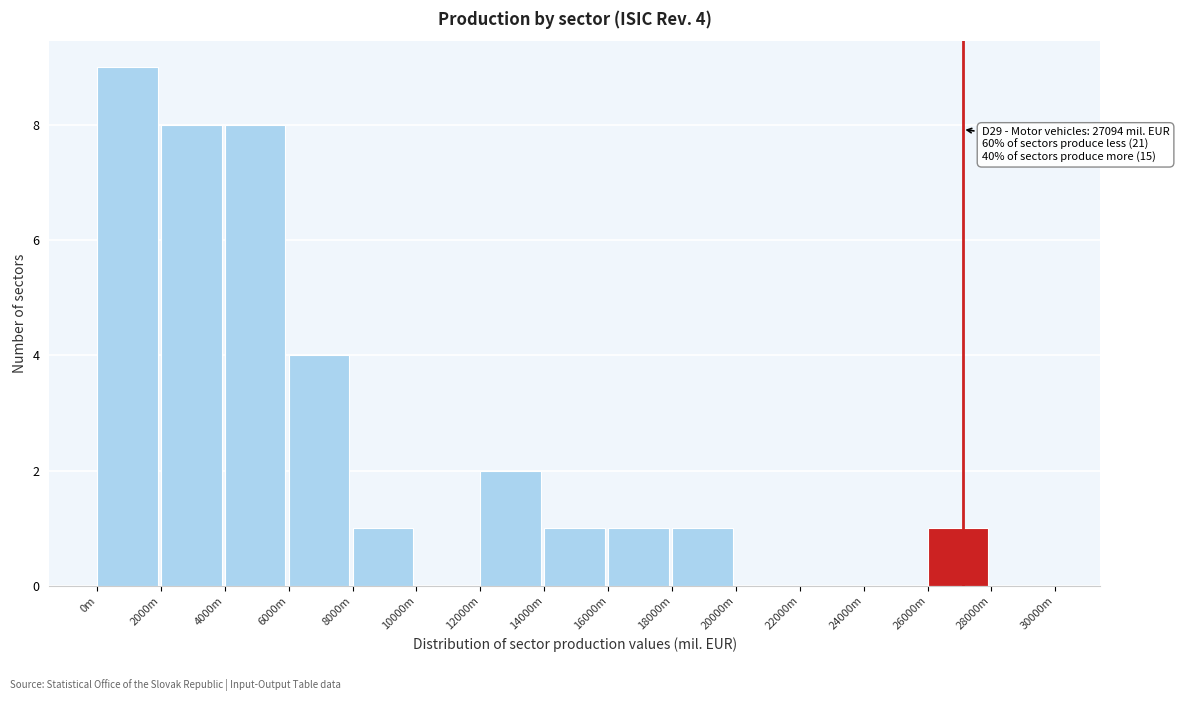

Reading right to left, transcribe all the data shown in this chart.

28000m=0	26000m=1	24000m=0	22000m=0	20000m=0	18000m=1	16000m=1	14000m=1	12000m=2	10000m=0	8000m=1	6000m=4	4000m=8	2000m=8	0m=9